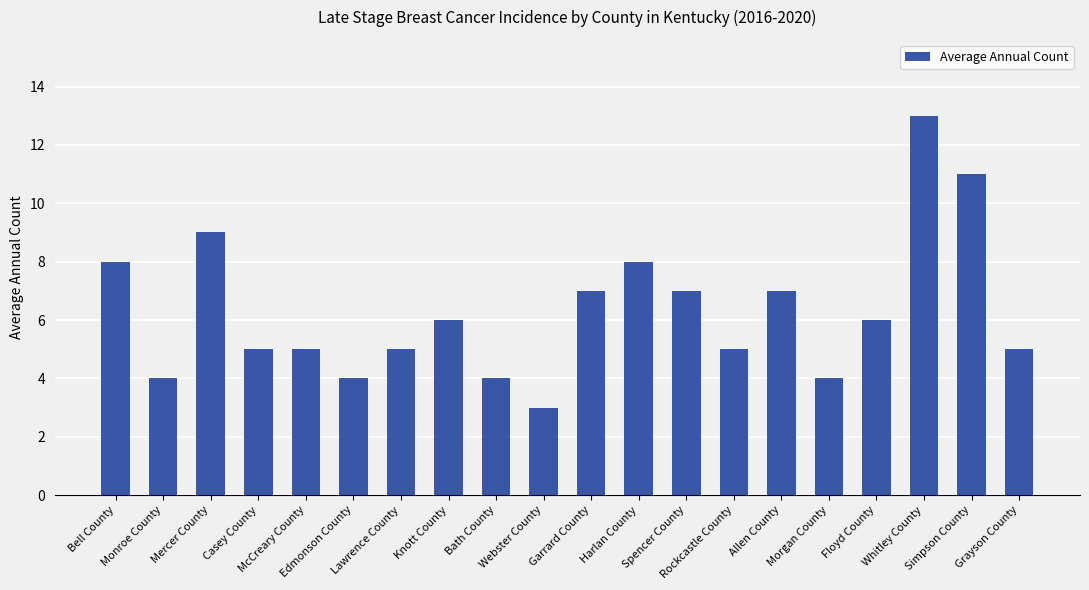

Reading right to left, extract all data points from this chart.

Grayson County=5	Simpson County=11	Whitley County=13	Floyd County=6	Morgan County=4	Allen County=7	Rockcastle County=5	Spencer County=7	Harlan County=8	Garrard County=7	Webster County=3	Bath County=4	Knott County=6	Lawrence County=5	Edmonson County=4	McCreary County=5	Casey County=5	Mercer County=9	Monroe County=4	Bell County=8